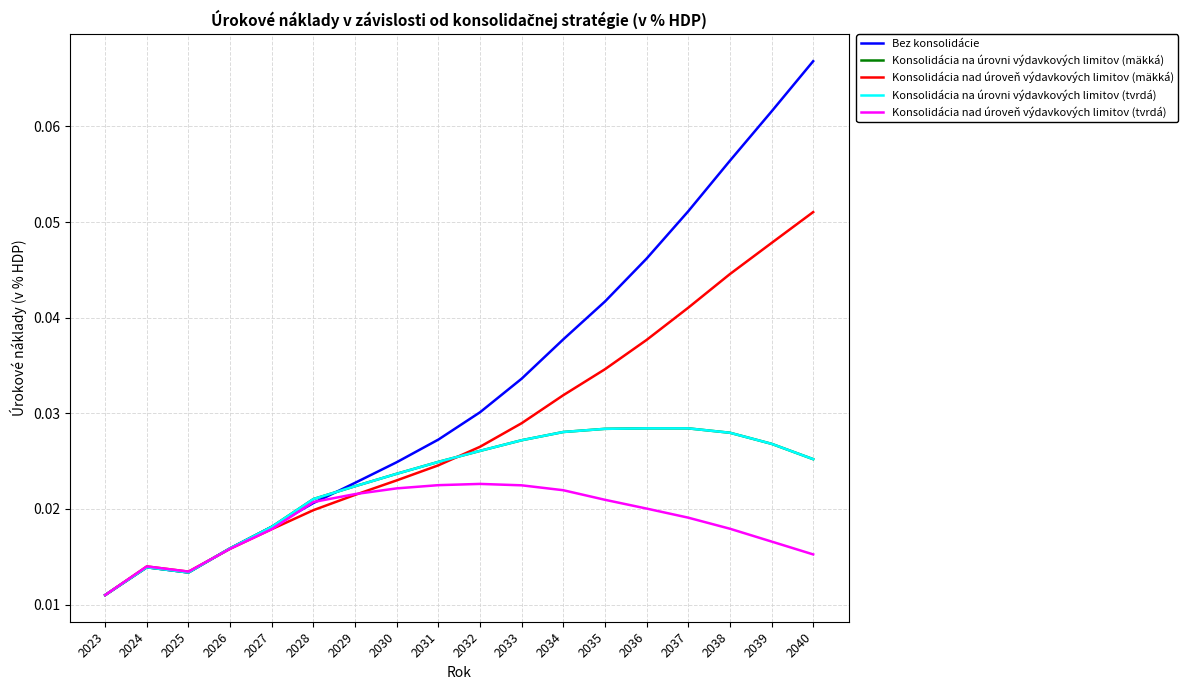

Reading left to right, extract all data points from this chart.

Bez konsolidácie: 0.0	0.0	0.0	0.0	0.0	0.0	0.0	0.0	0.0	0.0	0.0	0.0	0.0	0.0	0.1	0.1	0.1	0.1
Konsolidácia na úrovni výdavkových limitov (mäkká): 0.0	0.0	0.0	0.0	0.0	0.0	0.0	0.0	0.0	0.0	0.0	0.0	0.0	0.0	0.0	0.0	0.0	0.0
Konsolidácia nad úroveň výdavkových limitov (mäkká): 0.0	0.0	0.0	0.0	0.0	0.0	0.0	0.0	0.0	0.0	0.0	0.0	0.0	0.0	0.0	0.0	0.0	0.1
Konsolidácia na úrovni výdavkových limitov (tvrdá): 0.0	0.0	0.0	0.0	0.0	0.0	0.0	0.0	0.0	0.0	0.0	0.0	0.0	0.0	0.0	0.0	0.0	0.0
Konsolidácia nad úroveň výdavkových limitov (tvrdá): 0.0	0.0	0.0	0.0	0.0	0.0	0.0	0.0	0.0	0.0	0.0	0.0	0.0	0.0	0.0	0.0	0.0	0.0